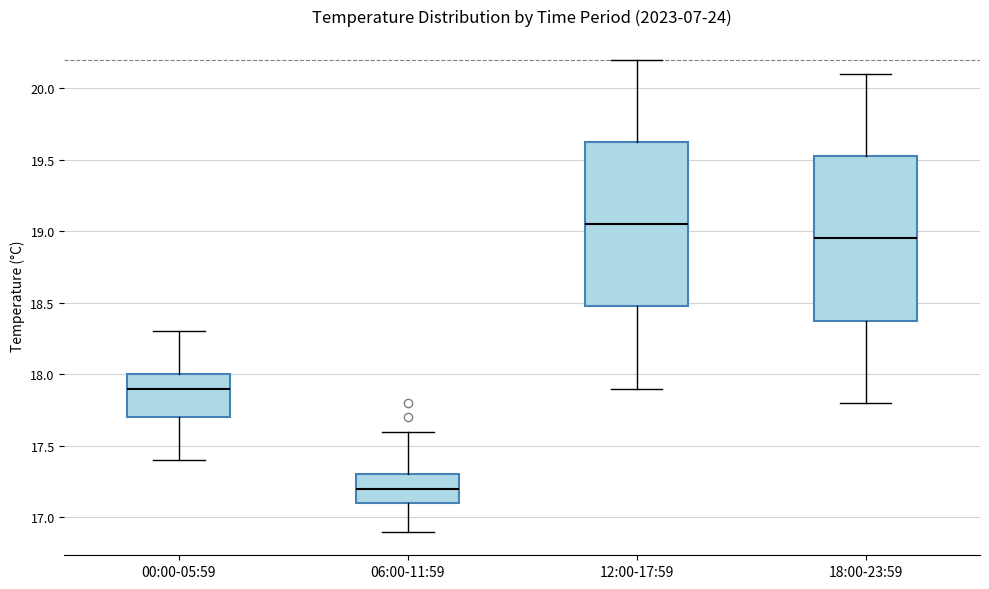

Where does the upper whisker of the box for 00:00-05:59 end on the y-axis? The values are not printed on the chart, so give them approximately, as read against the axis.

18.30